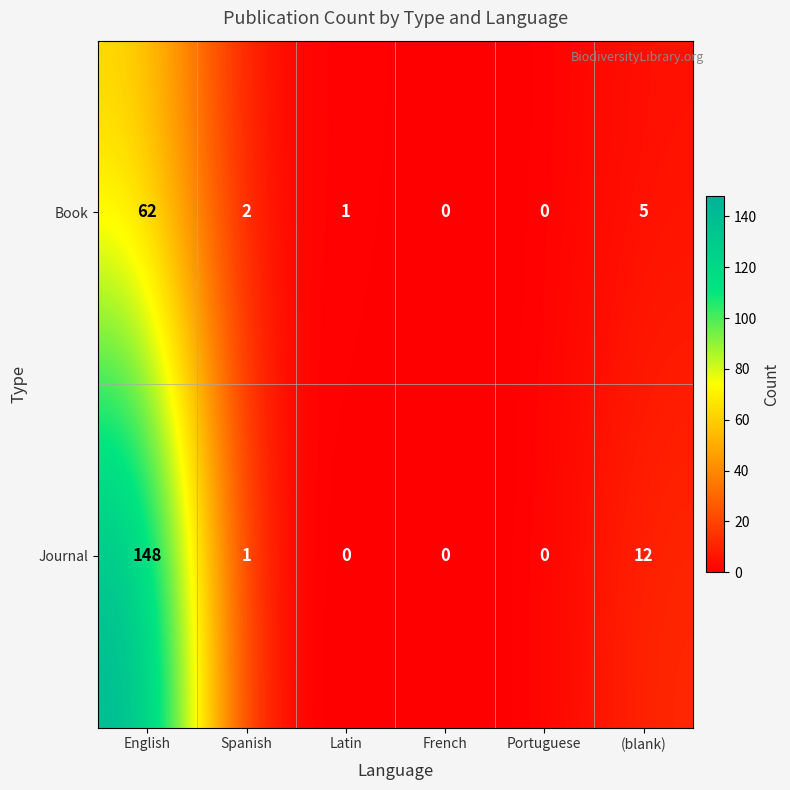

What is the difference between the maximum and minimum values in the Book series?

62